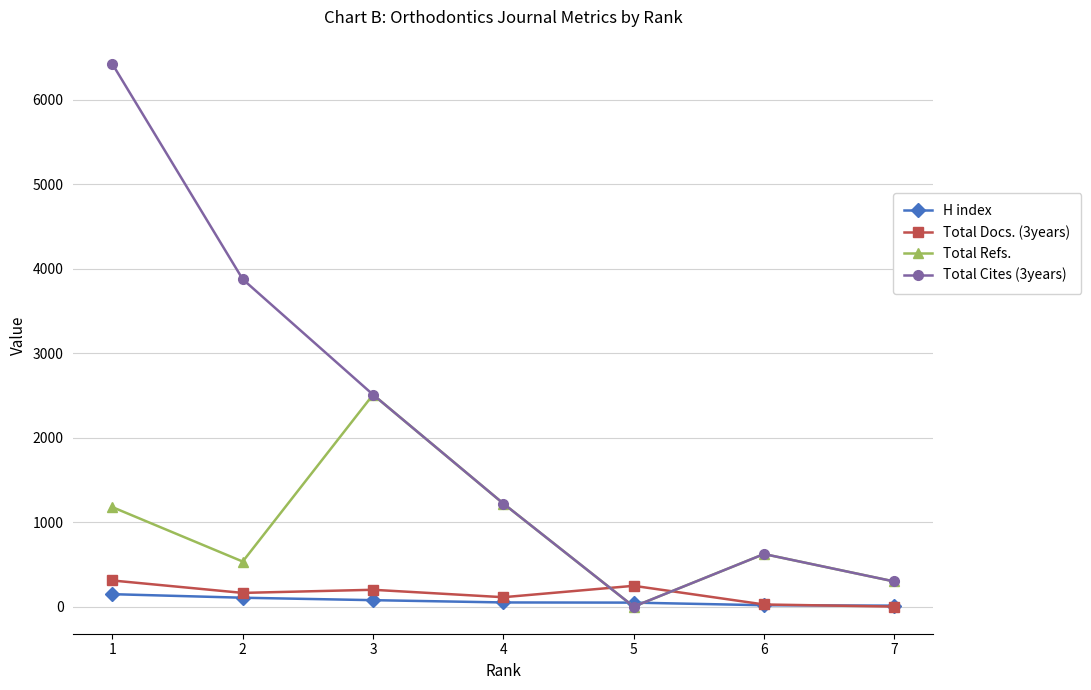

What is the difference between the Total Cites (3years) values at 2 and 4?

2655